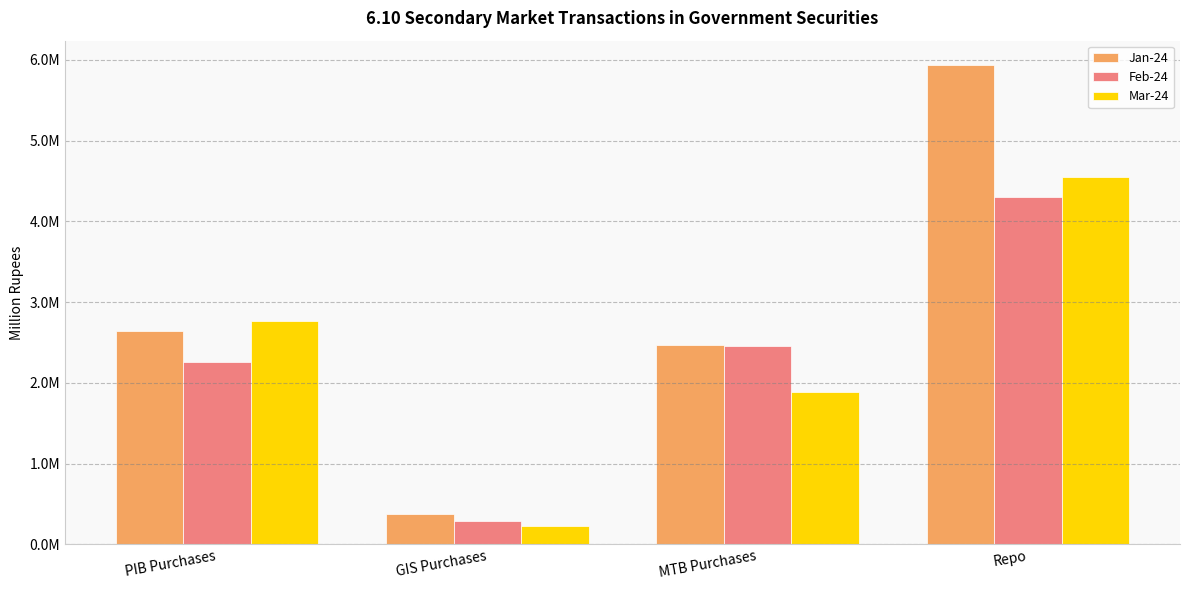

What are all the series names shown in the legend?

Jan-24, Feb-24, Mar-24